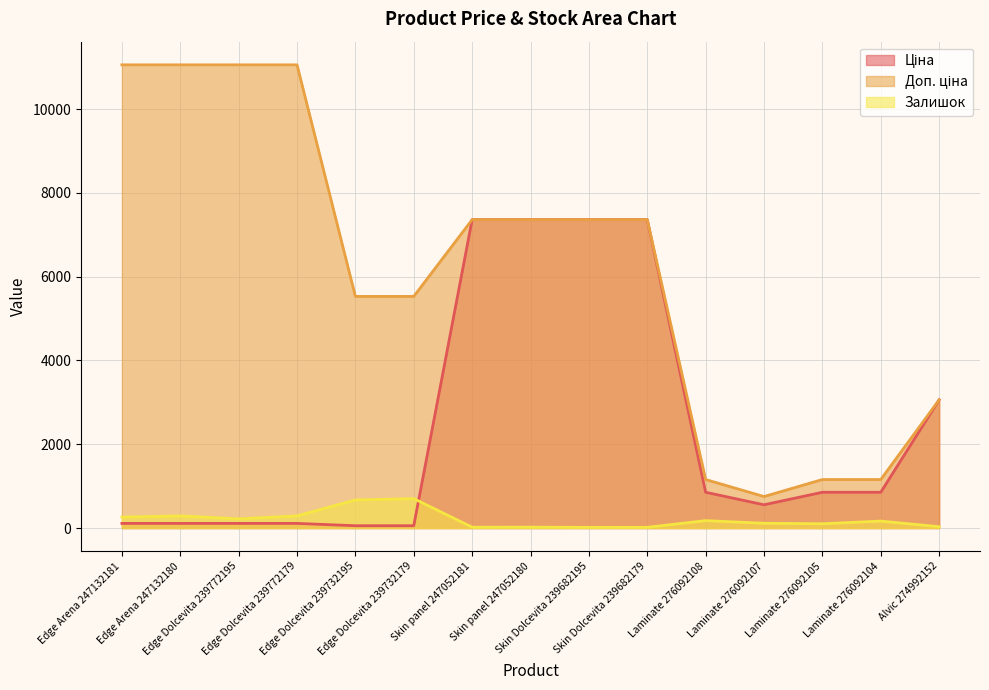

What is the approximate value of Ціна at Laminate 276092108?

854.0